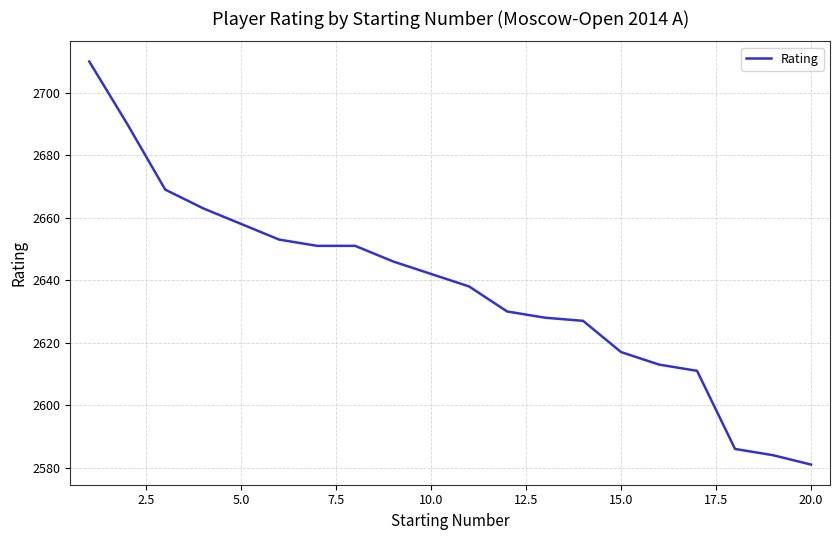

What is the greatest value displayed?

2710